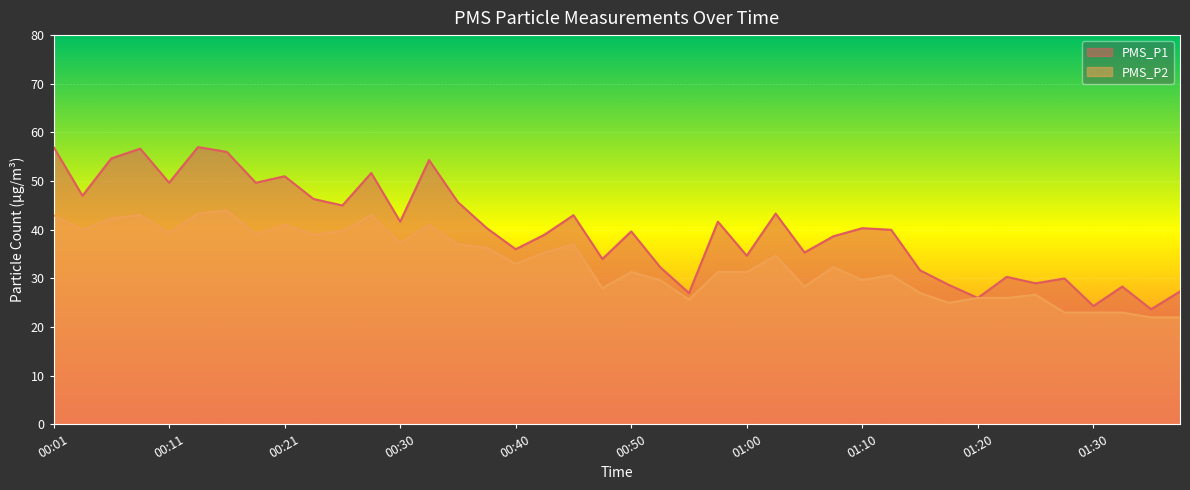

At 01:17, list the series in order from smallest to largest.

PMS_P2, PMS_P1